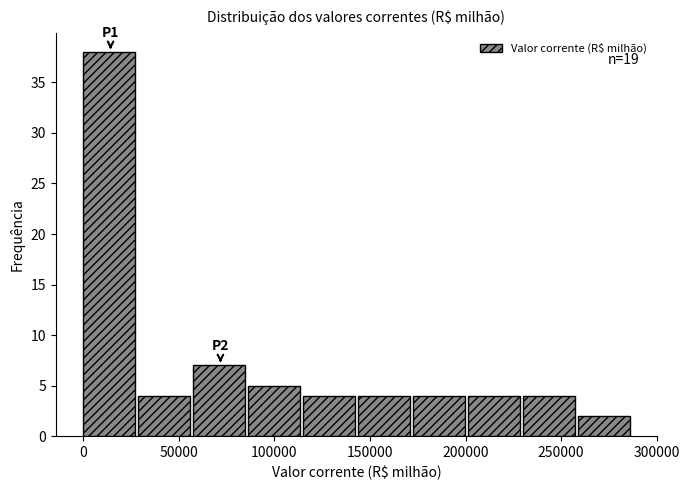

Over which range of the x-axis is the bar tallest?

0 to 30000